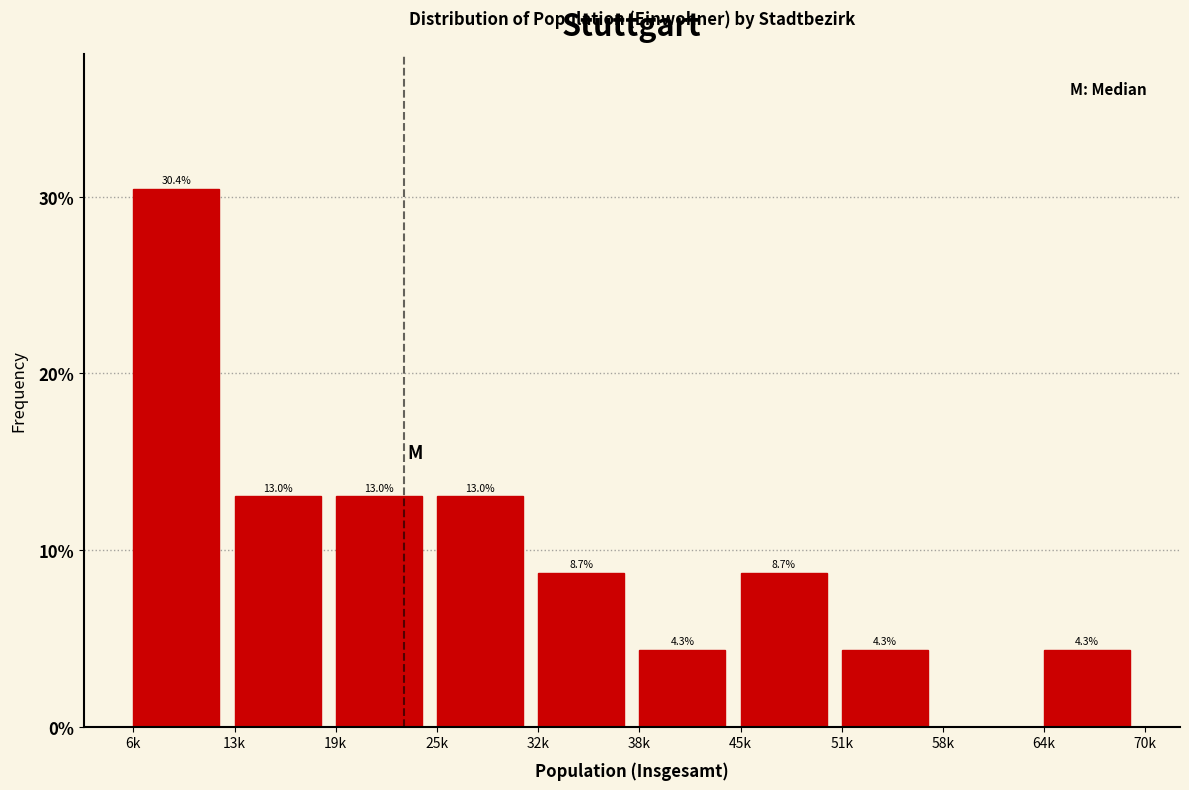

Reading left to right, list all the values displayed in this chart.

6k=30.4	13k=13.0	19k=13.0	25k=13.0	32k=8.7	38k=4.3	45k=8.7	51k=4.3	58k=0.0	64k=4.3